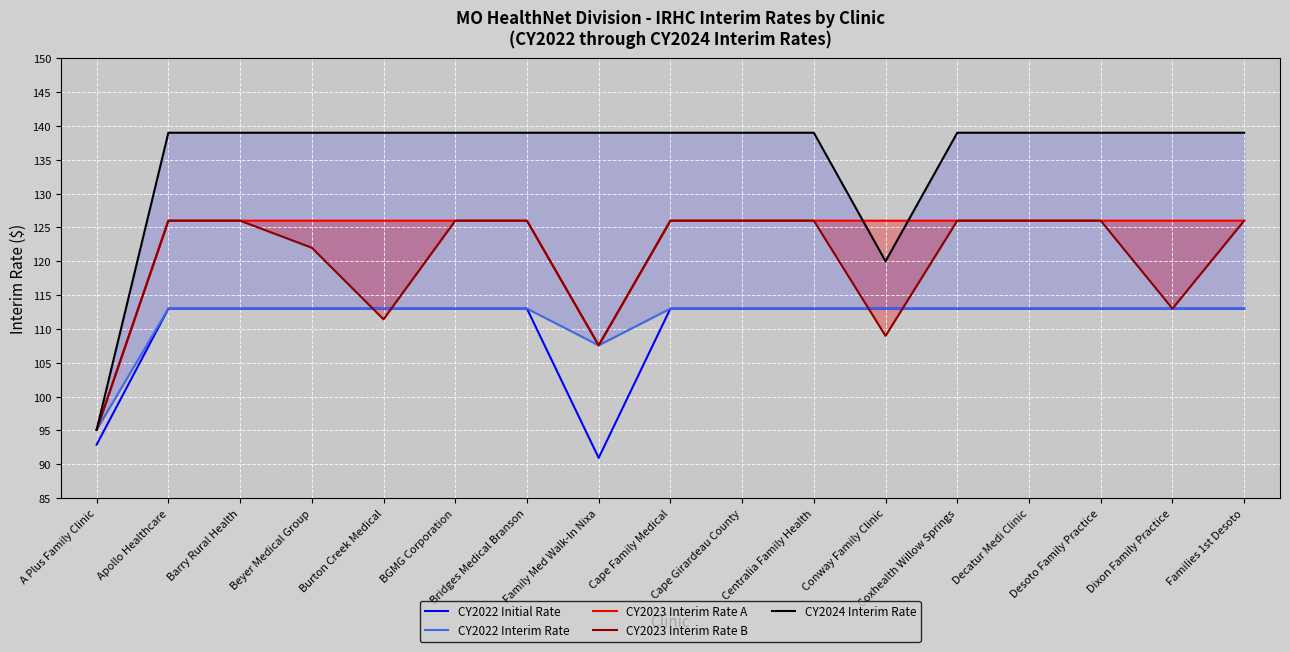

List the labels in order of CY2022 Initial Rate value, largest first.

Apollo Healthcare, Barry Rural Health, Beyer Medical Group, Burton Creek Medical, BGMG Corporation, Bridges Medical Branson, Cape Family Medical, Cape Girardeau County, Centralia Family Health, Conway Family Clinic, Coxhealth Willow Springs, Decatur Medi Clinic, Desoto Family Practice, Dixon Family Practice, Families 1st Desoto, A Plus Family Clinic, Family Med Walk-In Nixa